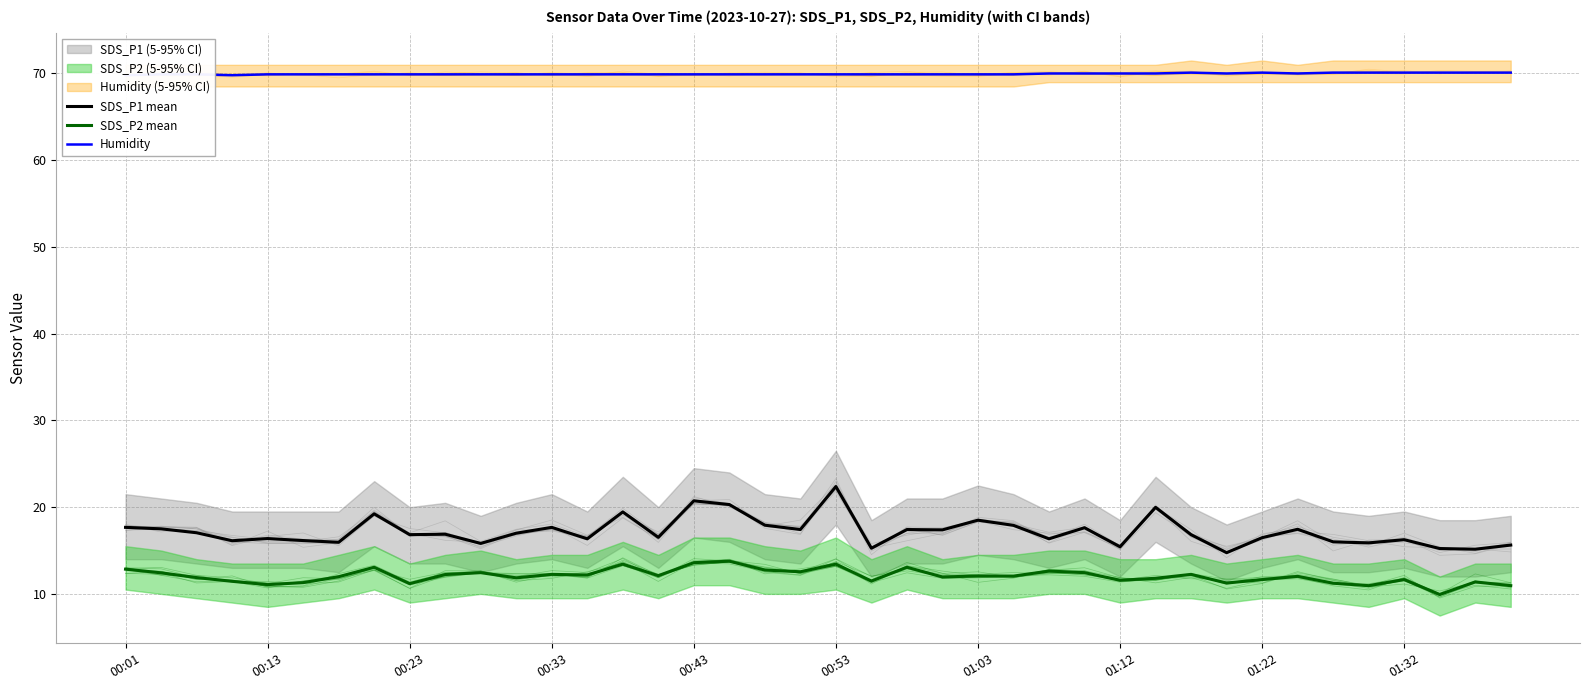

What is the difference between the maximum and minimum values in the SDS_P1 mean series?

7.6